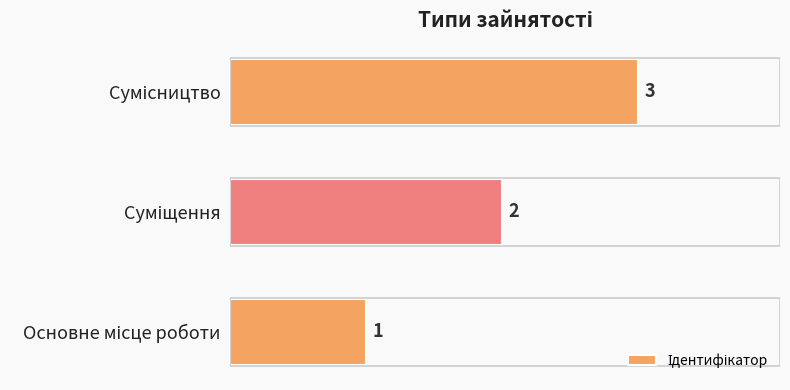

What is the sum of all values?

6